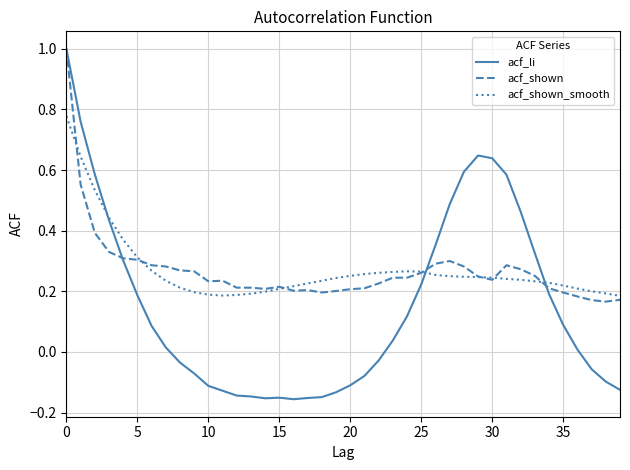

What is the greatest value displayed?

1.0